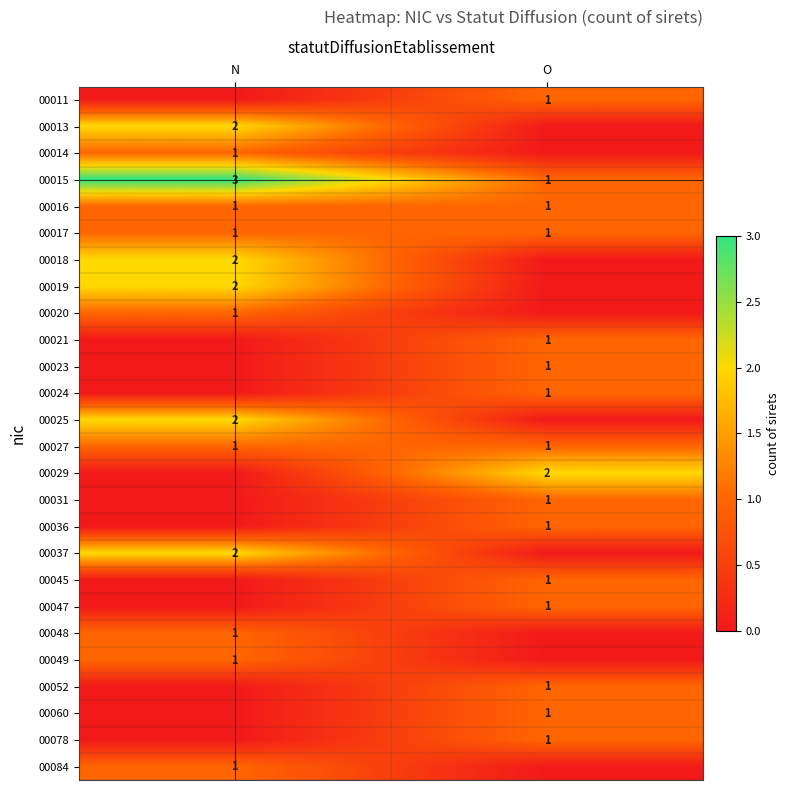

True or false: 00078 has a value of 1 at O.

True